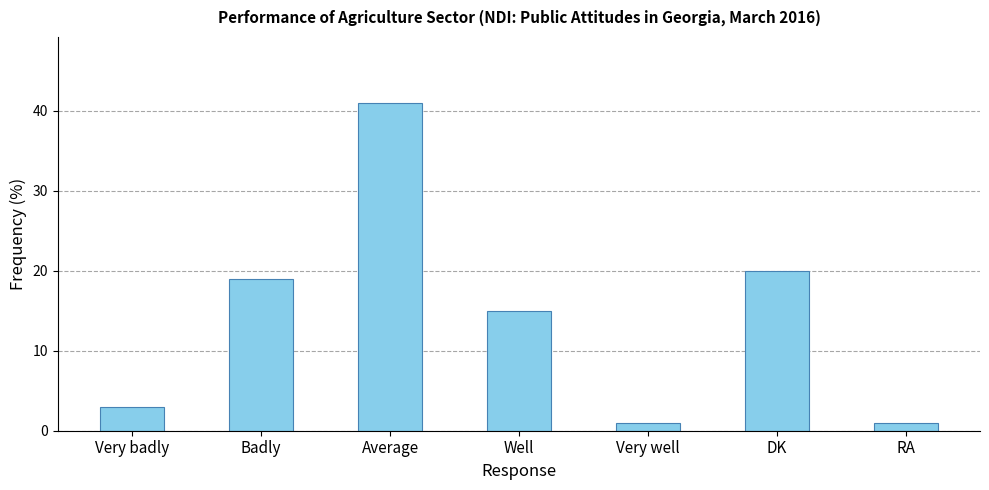

What is the sum of the values at Well and Badly?

34